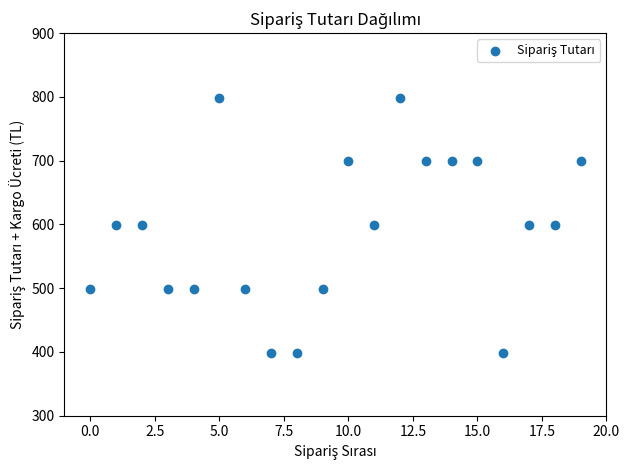

What is the range of Y values (max minus min)?

400